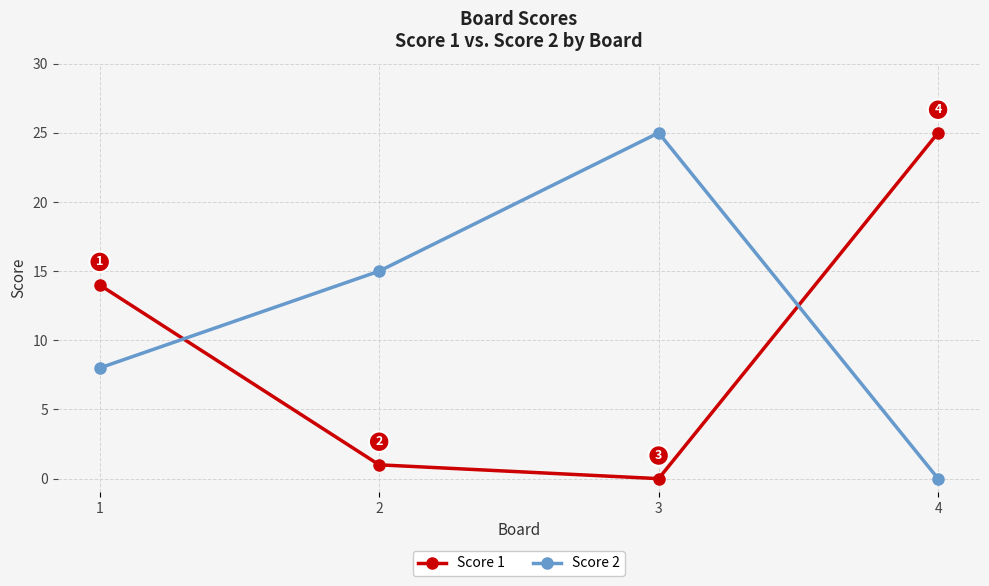

Reading left to right, what are all the values shown in this chart?

Score 1: 14	1	0	25
Score 2: 8	15	25	0